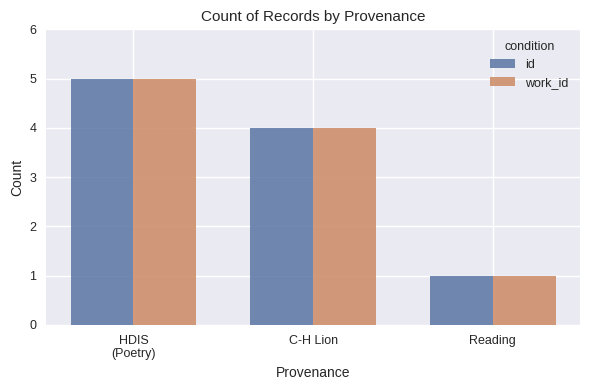

What is the sum of all id values?

10